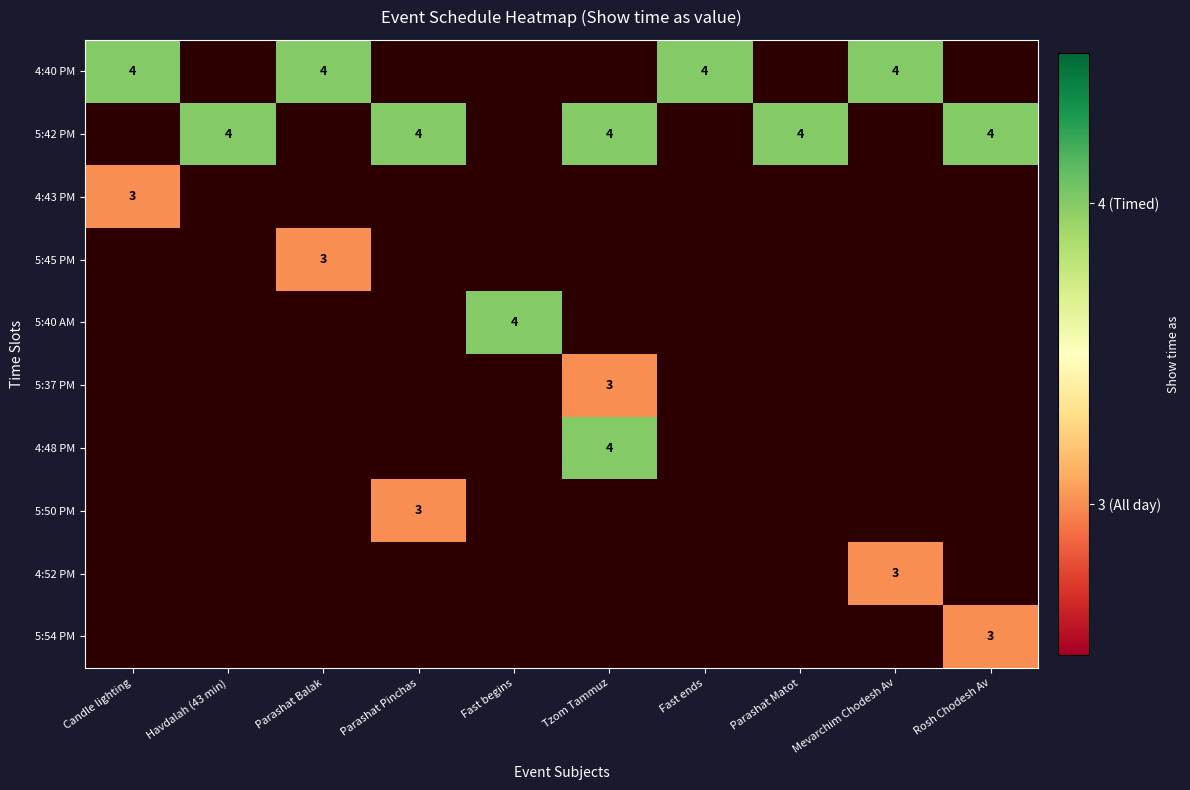

The value of 4:52 PM at Mevarchim Chodesh Av is 3. True or false?

True